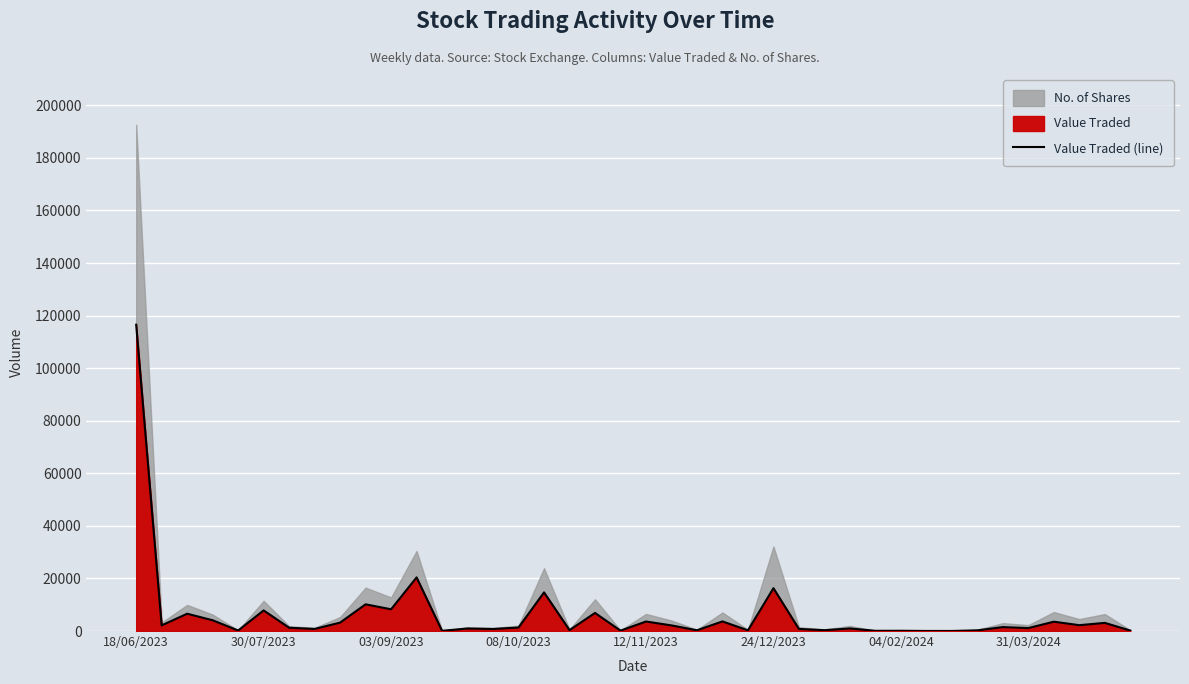

Count the number of values greater than 1332.

19